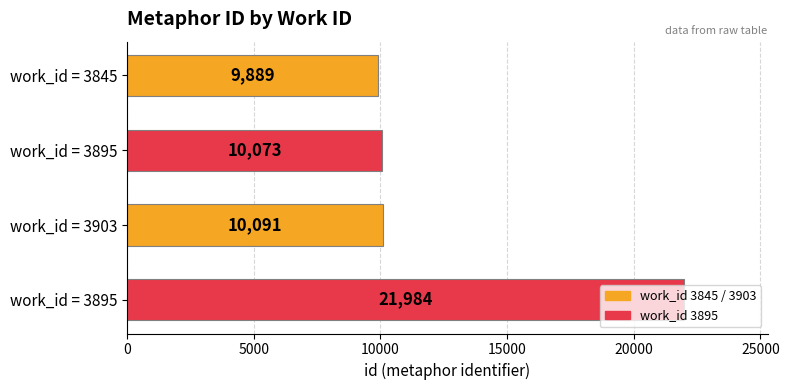

How many data points does each series have?

4